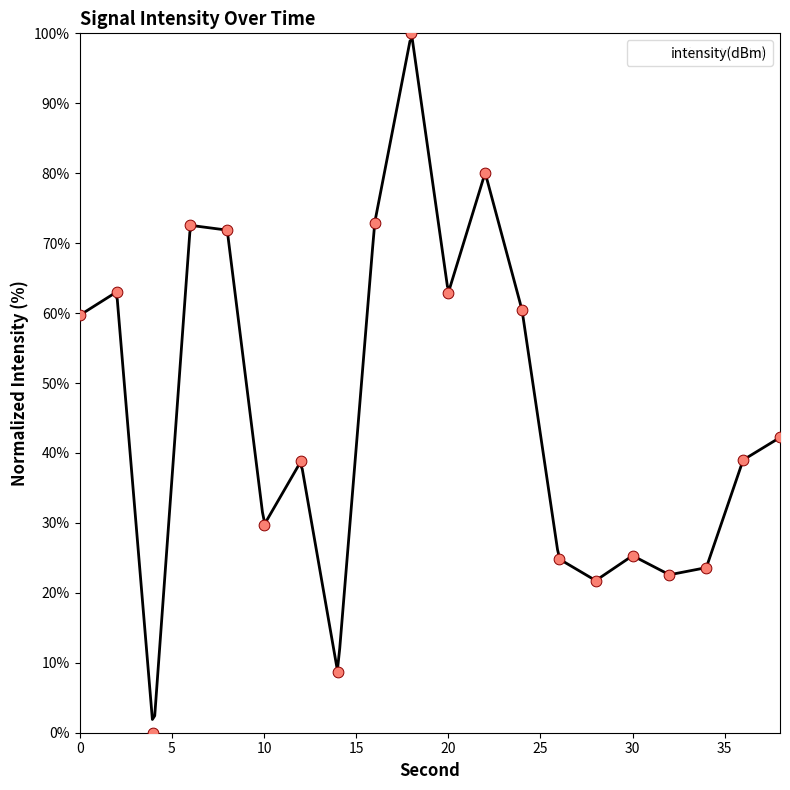

Approximately how many times larger is the value at 16 compared to 6?

1.0